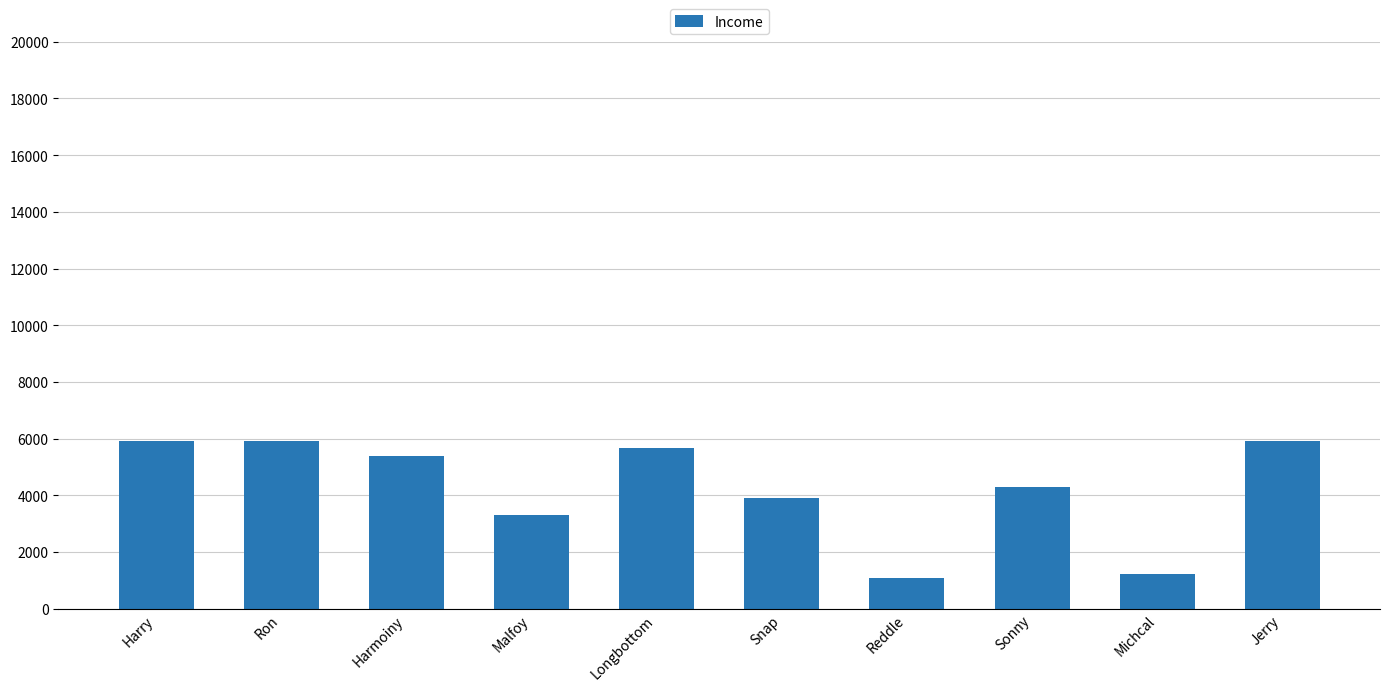

What is the label of the 10th bar from the left?

Jerry